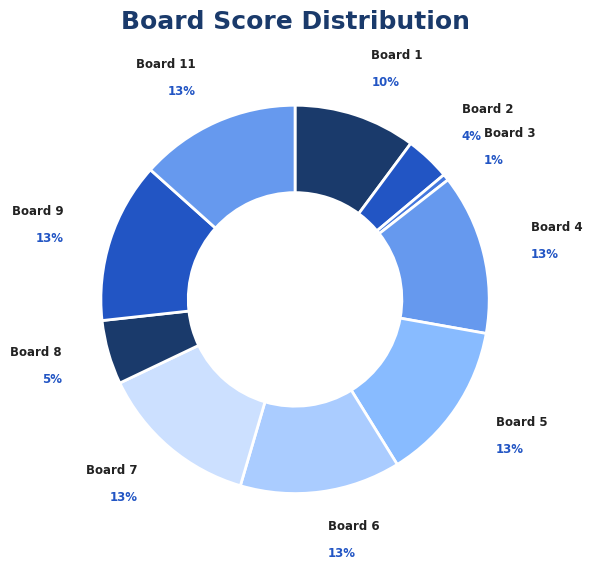

Do Board 8 and Board 7 together represent more than half of the pie?

No